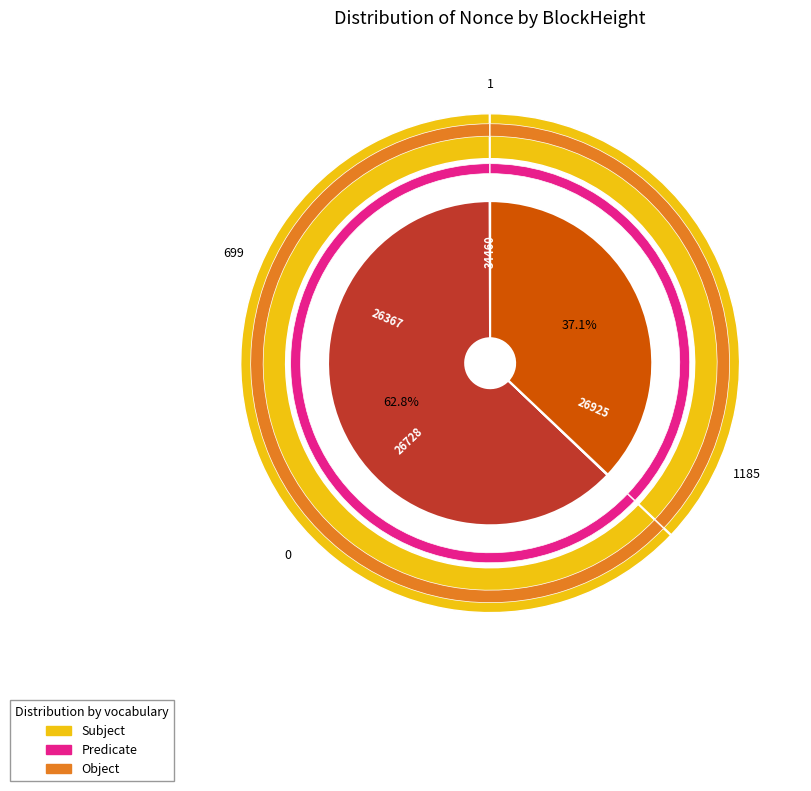

How many slices are in this pie chart?

4